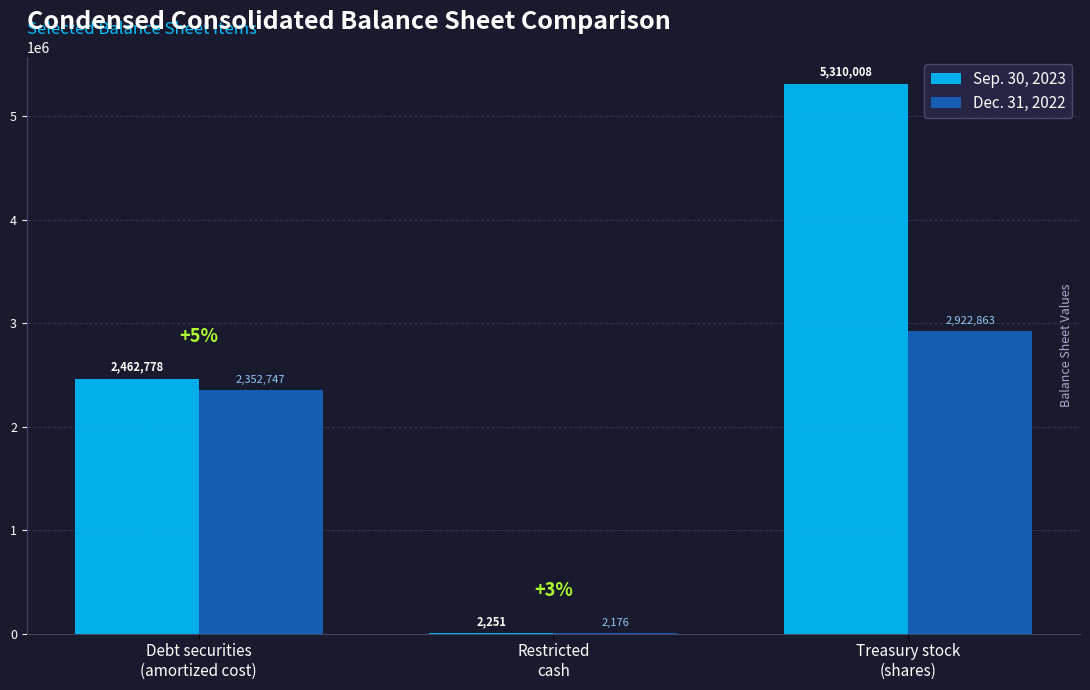

At which category is the sum across all series the highest?

Treasury stock
(shares)